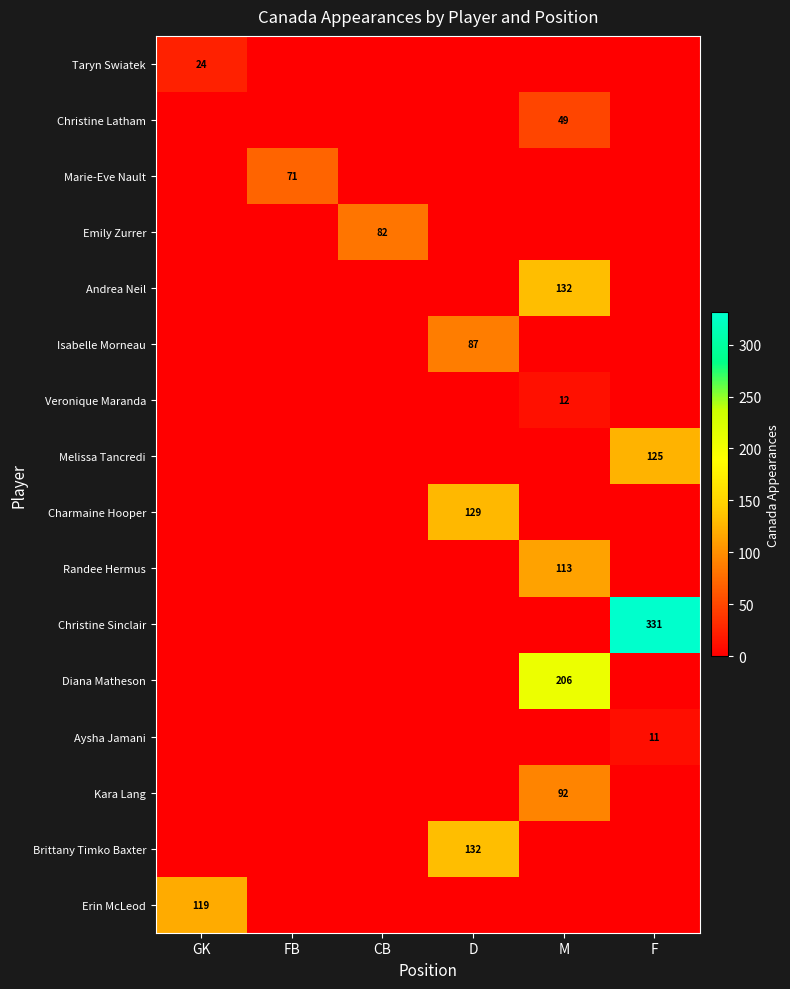

At which category is the sum across all series the highest?

M